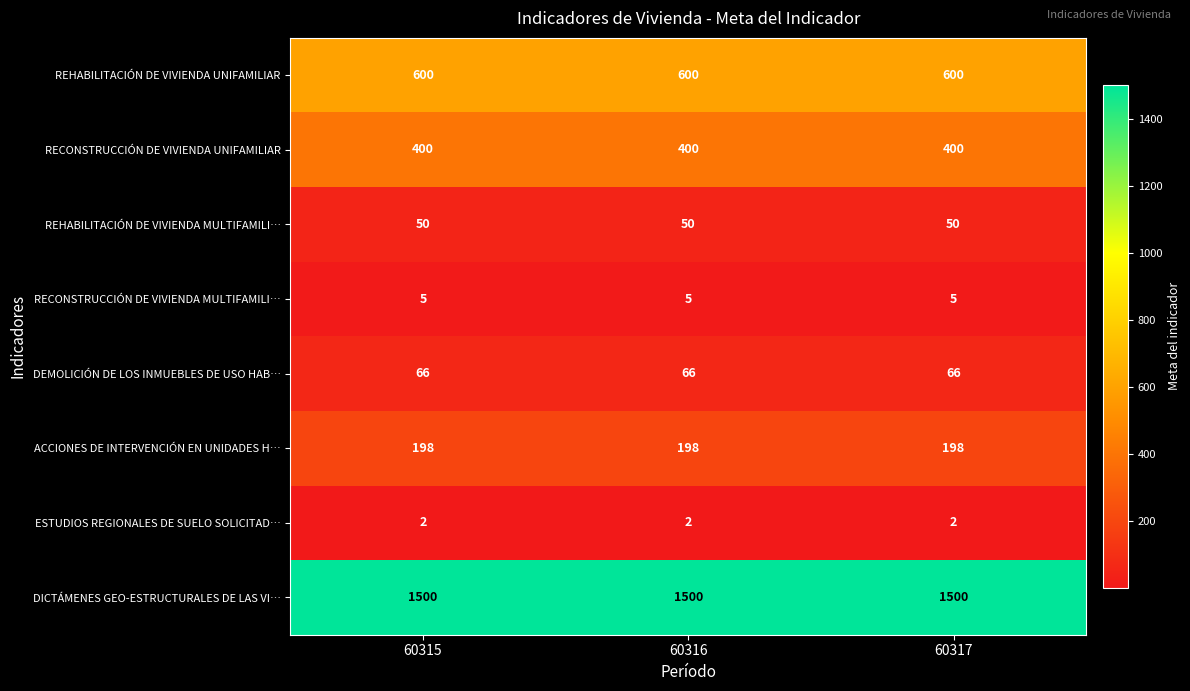

The ESTUDIOS REGIONALES DE SUELO SOLICITAD… series shows 2 at 60316. True or false?

True